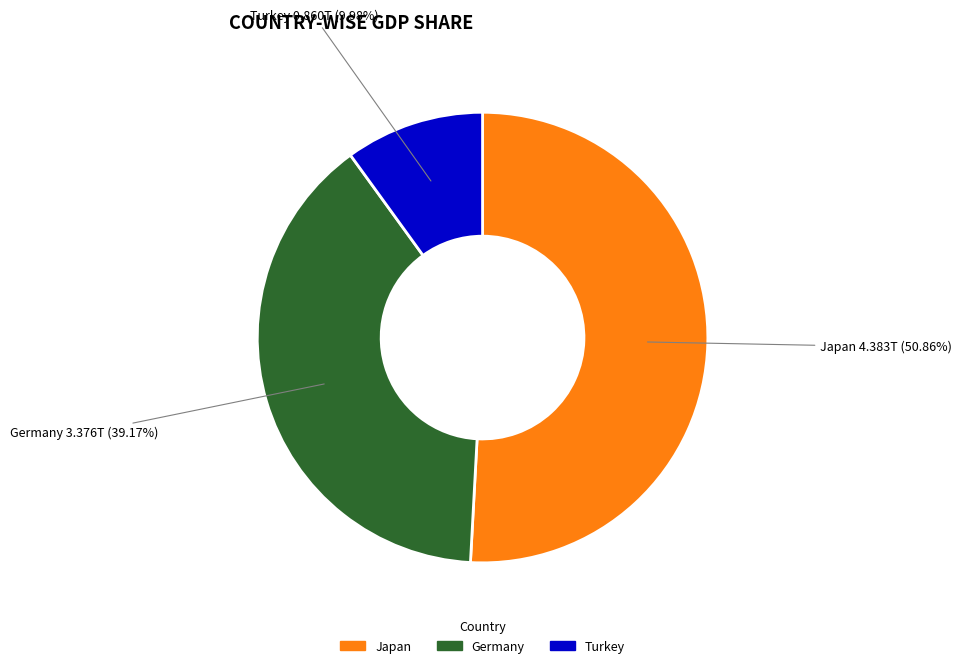

Rank the categories by value from lowest to highest.

Turkey, Germany, Japan